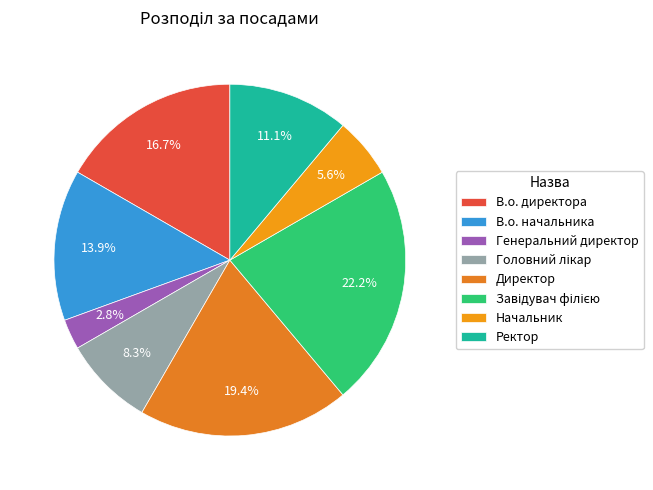

How many segments does this pie chart have?

8